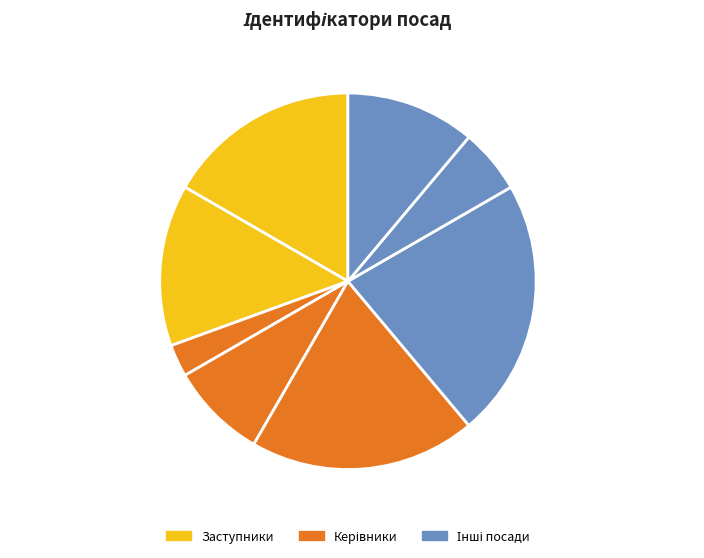

Which category has the smallest portion of the pie?

Генеральний директор